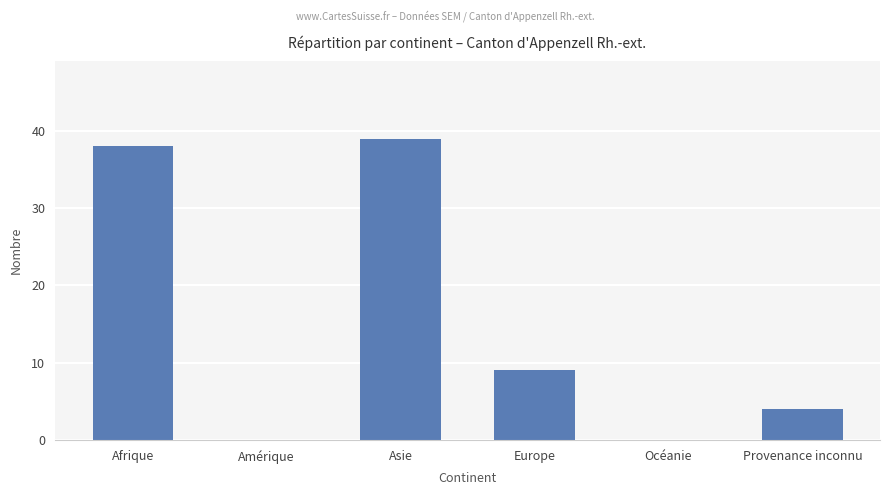

What is the change in value from Asie to Europe?

-30